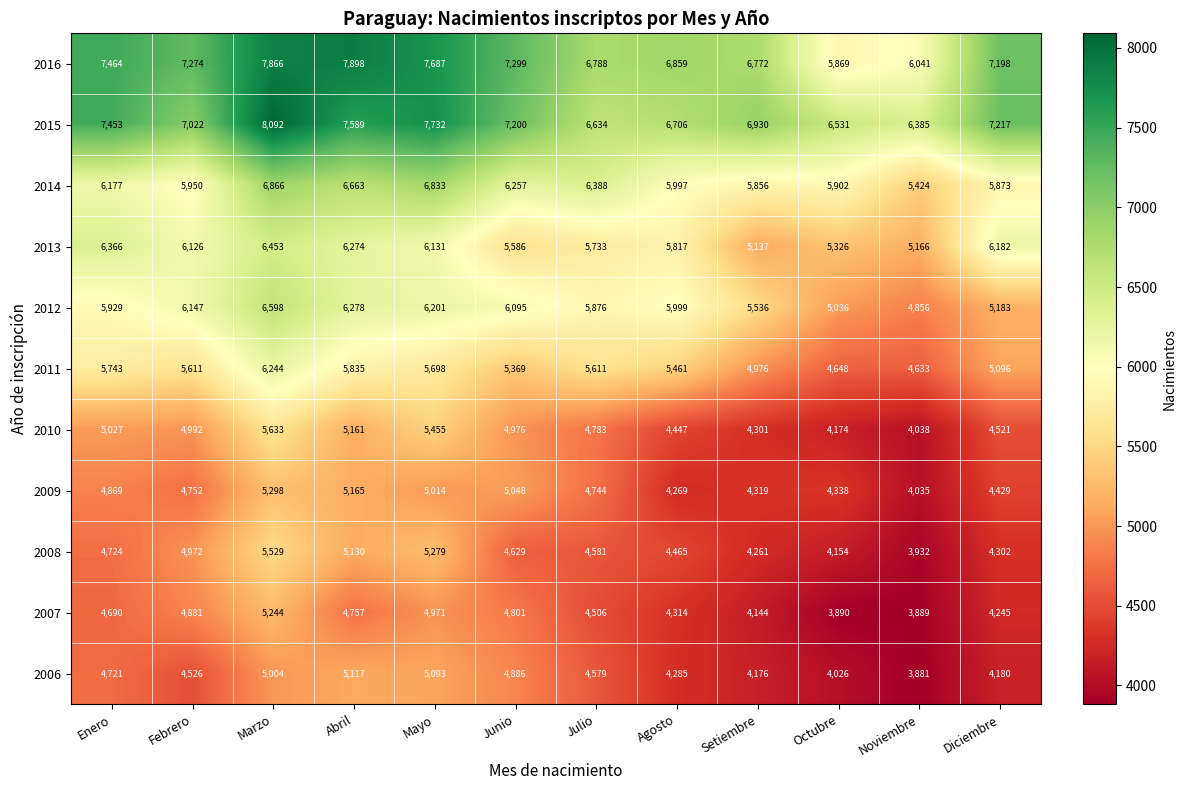

True or false: 2011 has a value of 1110 at Junio.

False